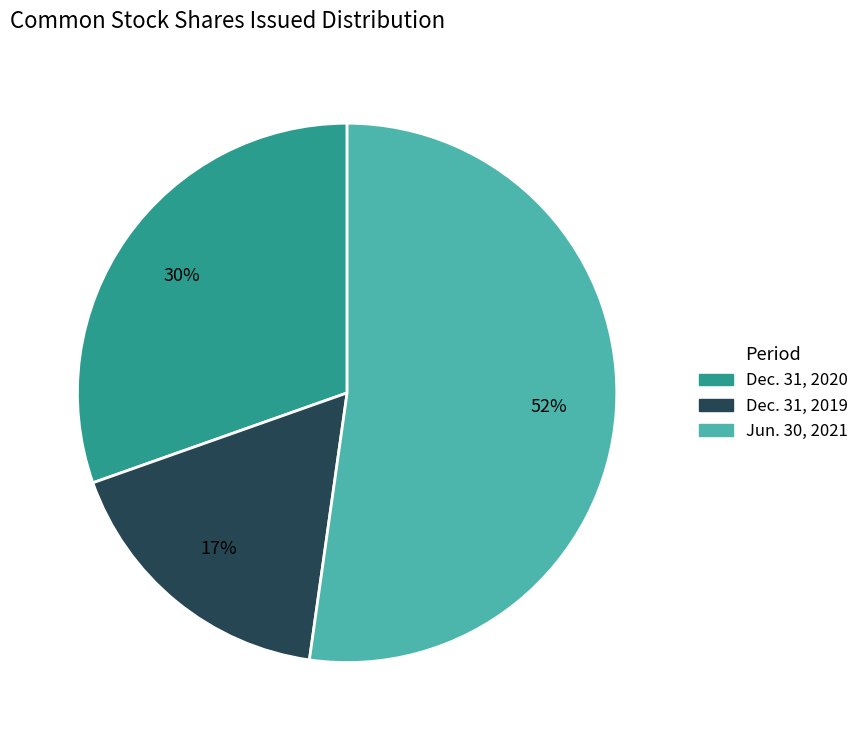

The Jun. 30, 2021 slice represents 52% of the pie. True or false?

True